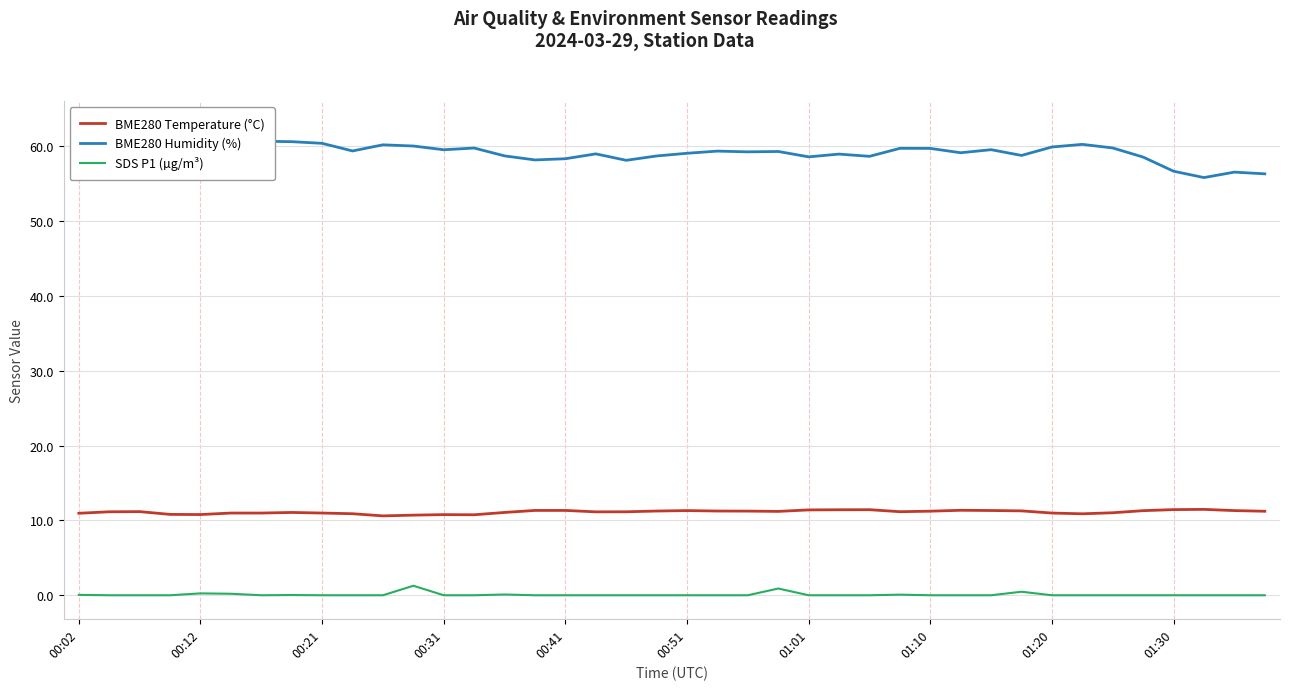

What is the highest value of the BME280 Temperature (°C) series?

11.5